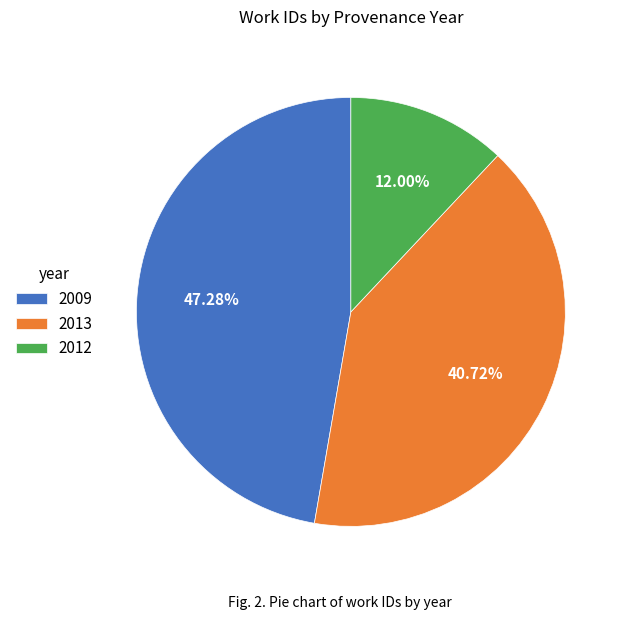

Is there a majority slice in this chart?

No